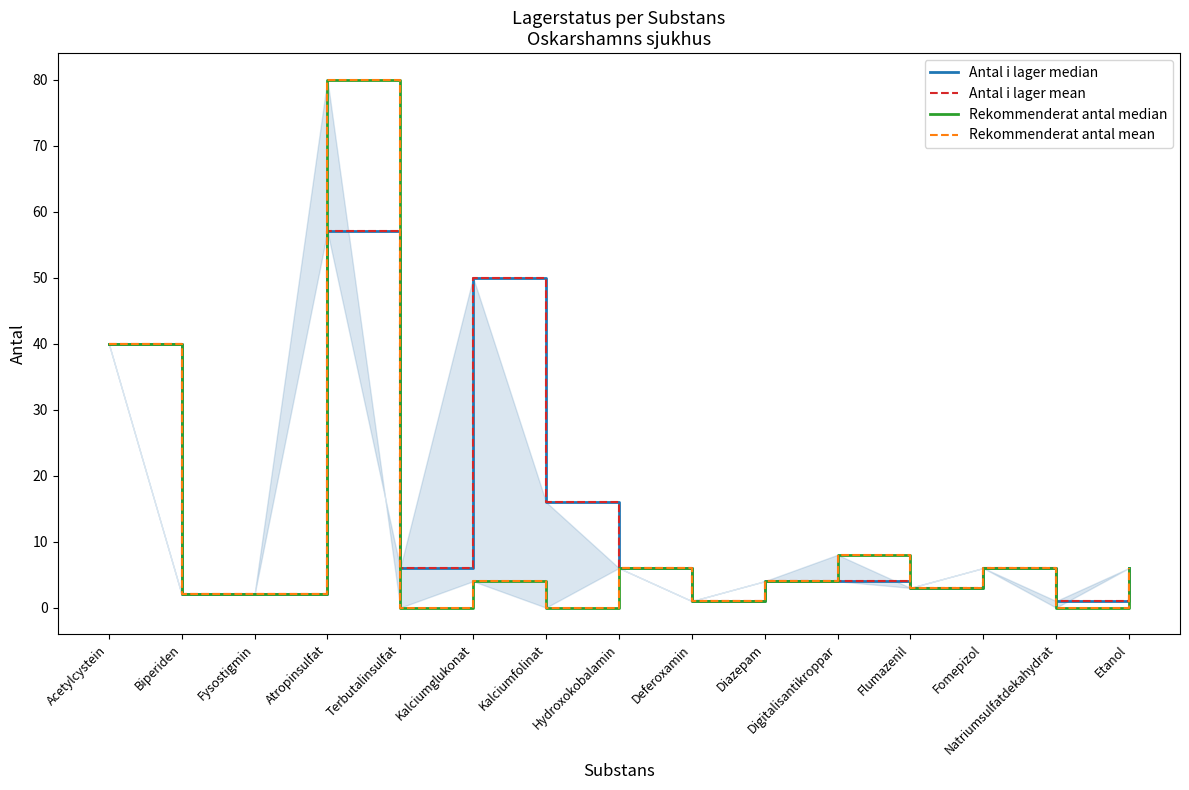

What is the difference between the Antal i lager mean values at Natriumsulfatdekahydrat and Acetylcystein?

39